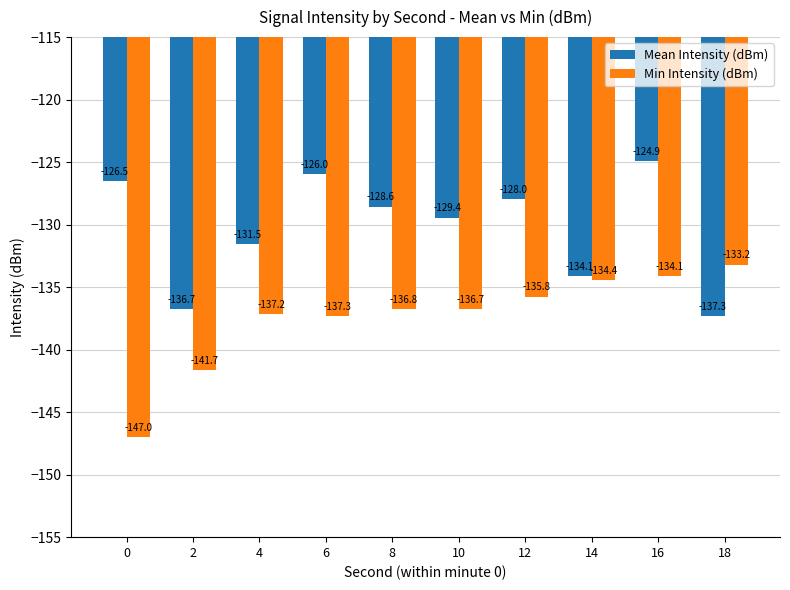

How many bars are there in total?

20